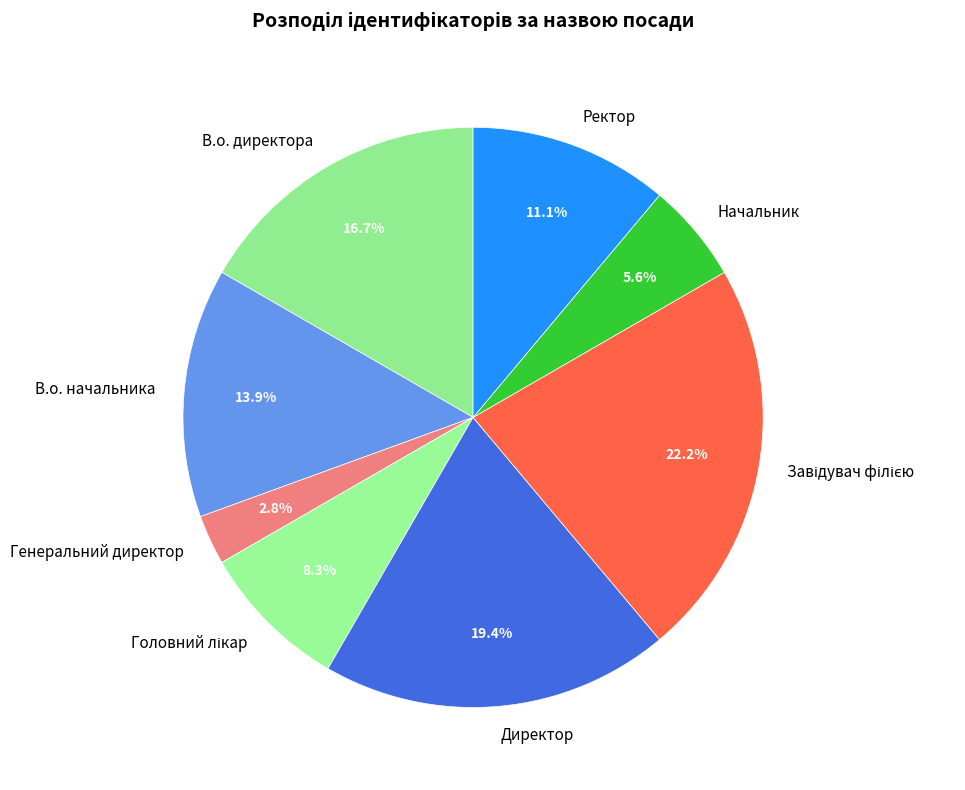

What percentage is NOT represented by Генеральний директор?

97.2%